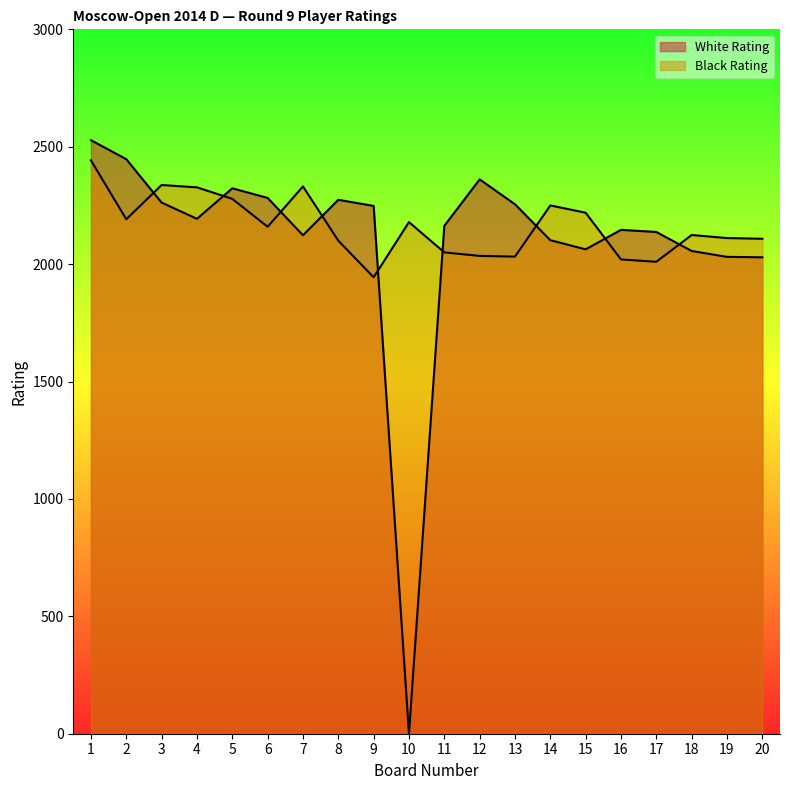

What is the greatest value displayed?

2528